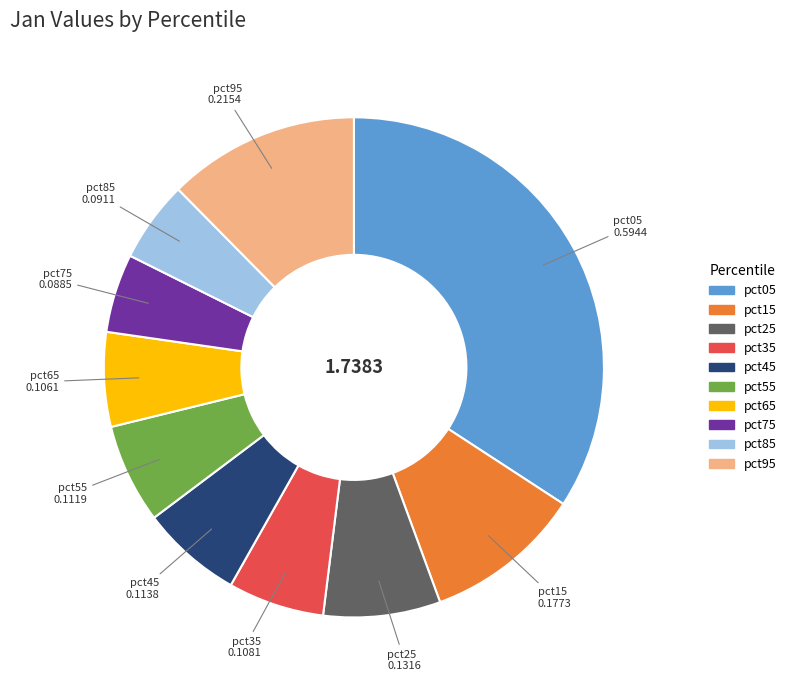

Does pct05 represent more than half of the total?

No